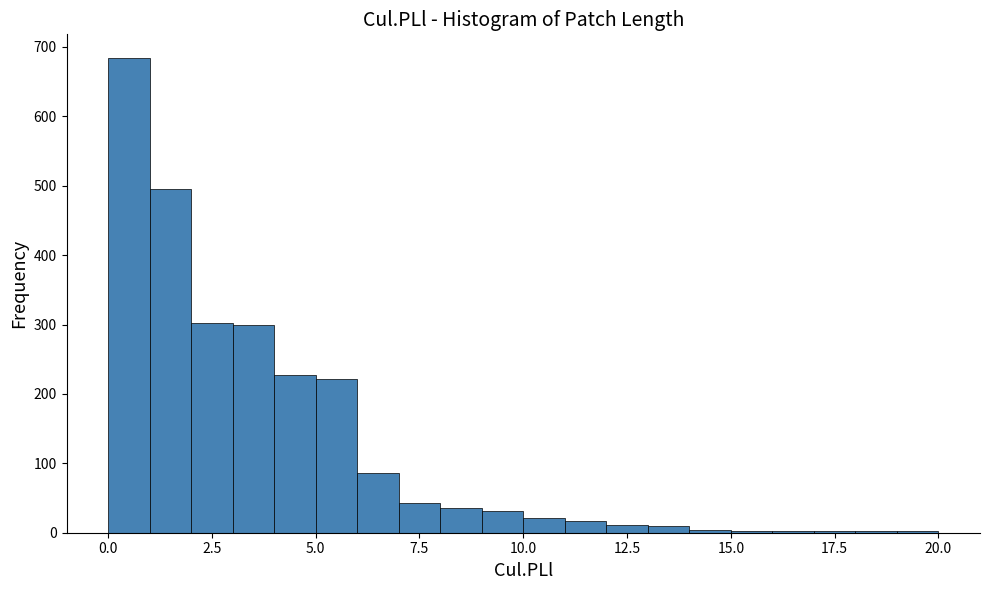

Read against the x-axis, roughly where is the centre of the tallest bar?

0.5